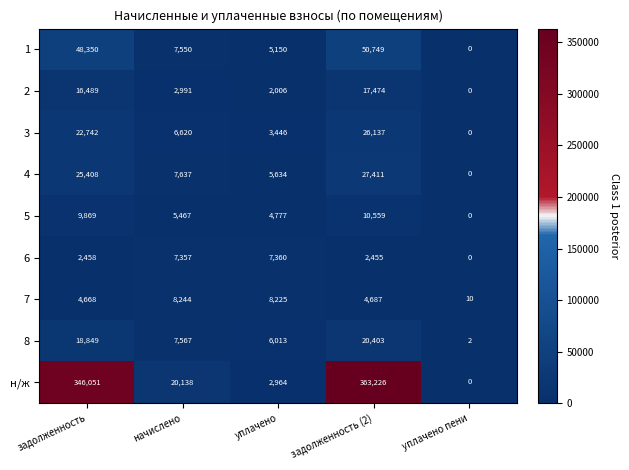

What is the difference between the highest and lowest values at задолженность?

343593